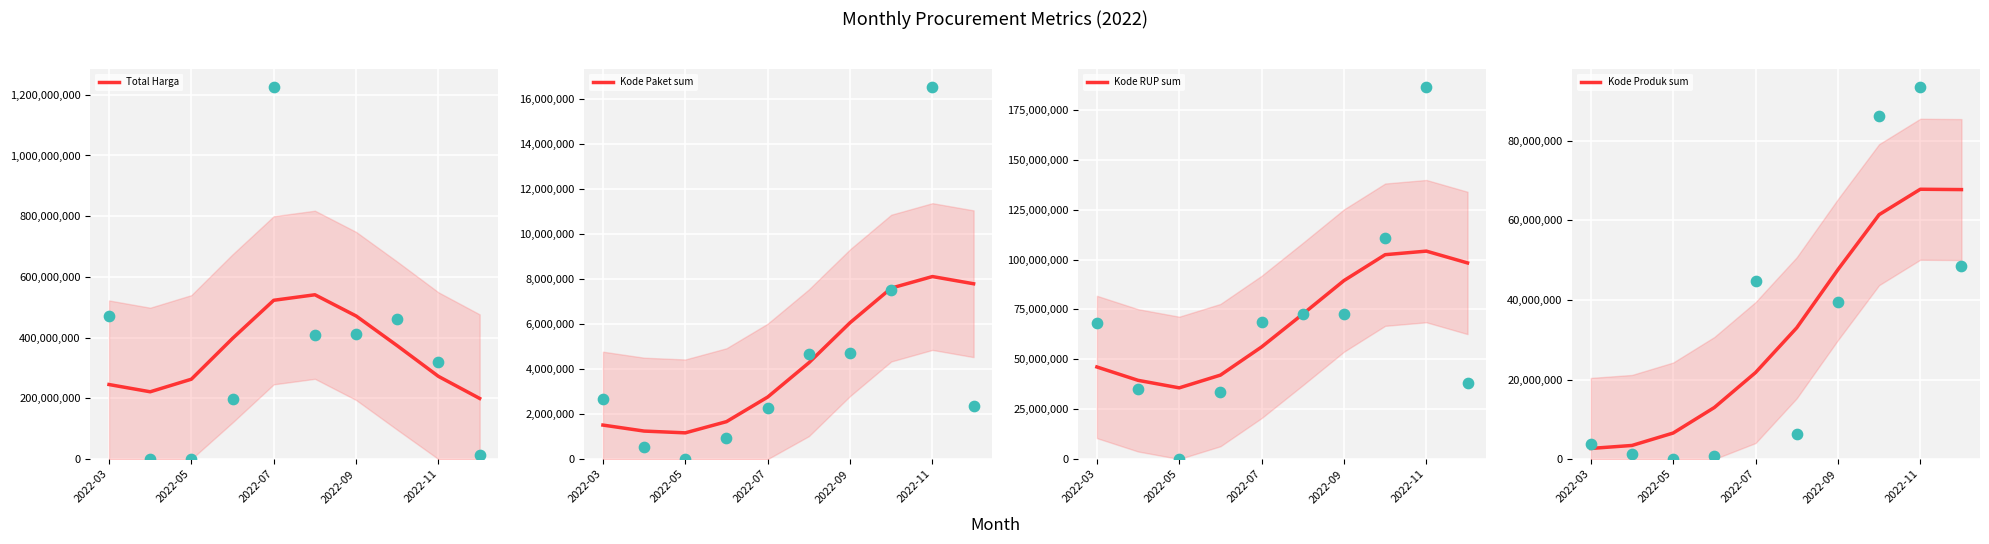

Which series contains the lowest Y value?

Kode Paket sum